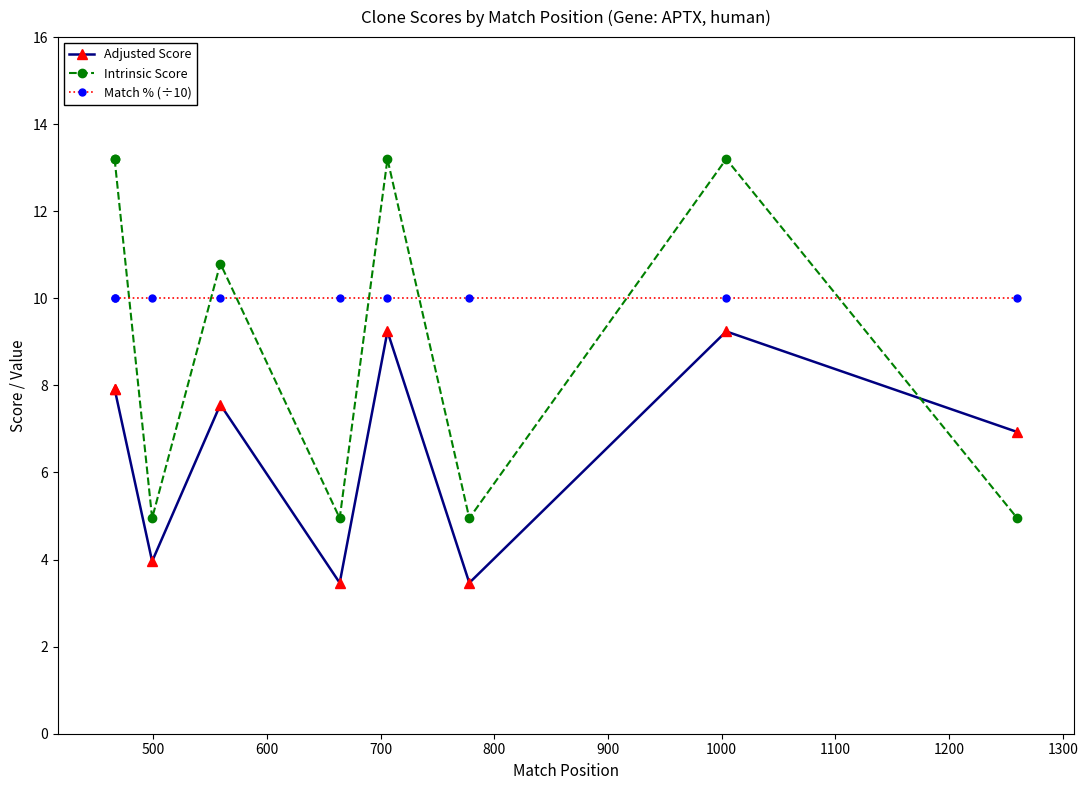

Is the value of Adjusted Score at 500 greater than the value of Match % (÷10) at 700?

No